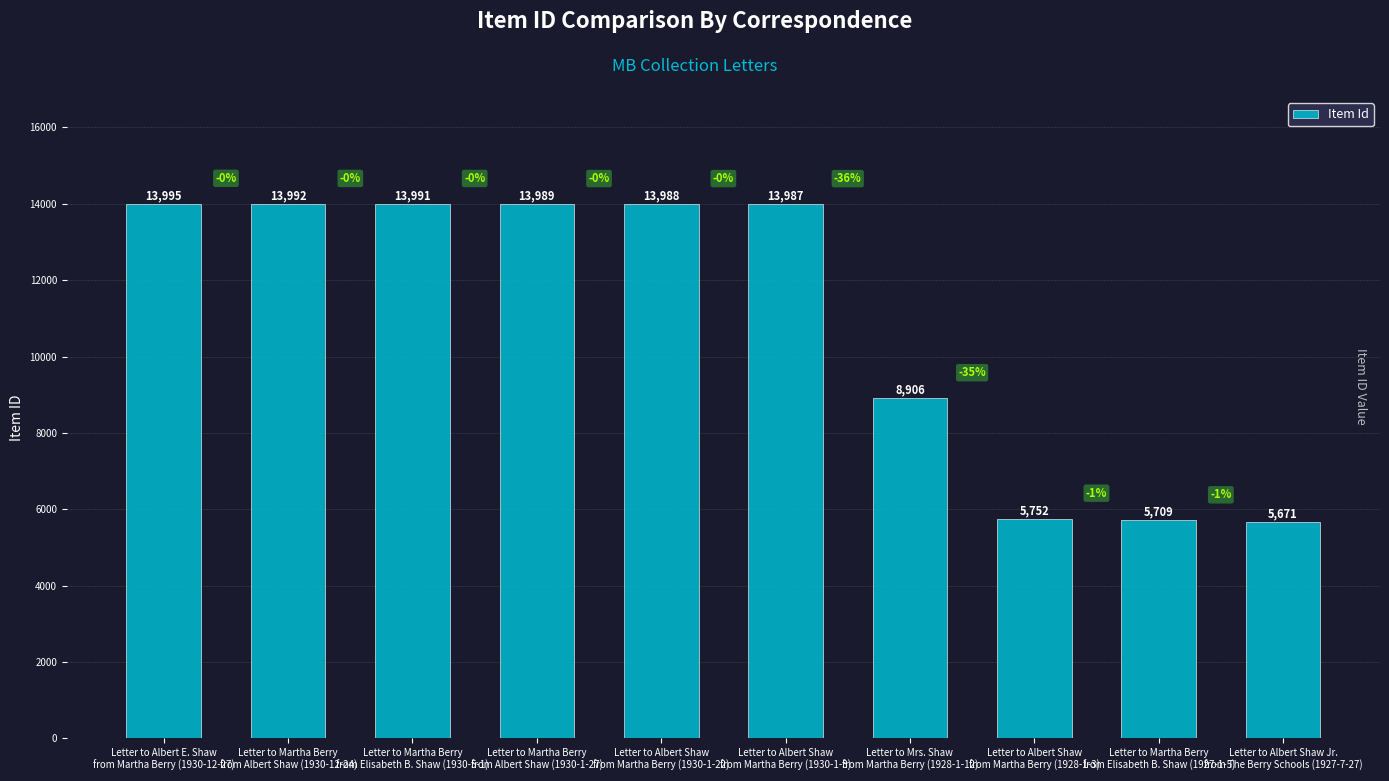

How many categories are shown in the chart?

10